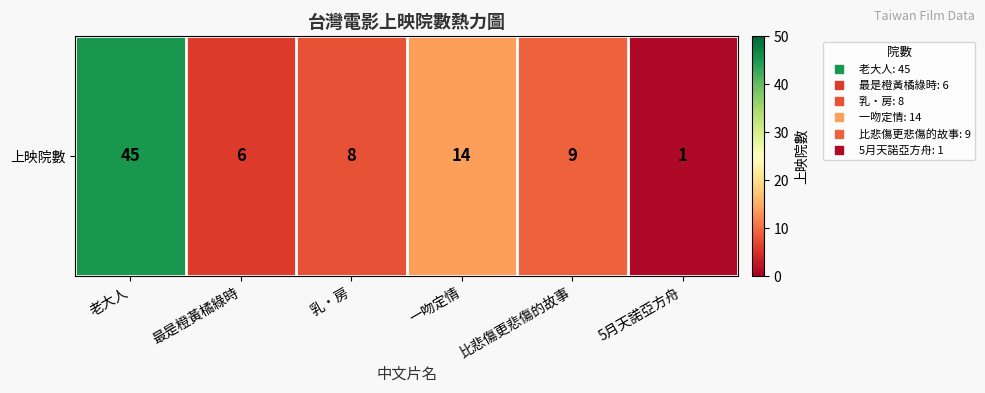

Reading left to right, extract all data points from this chart.

45	6	8	14	9	1